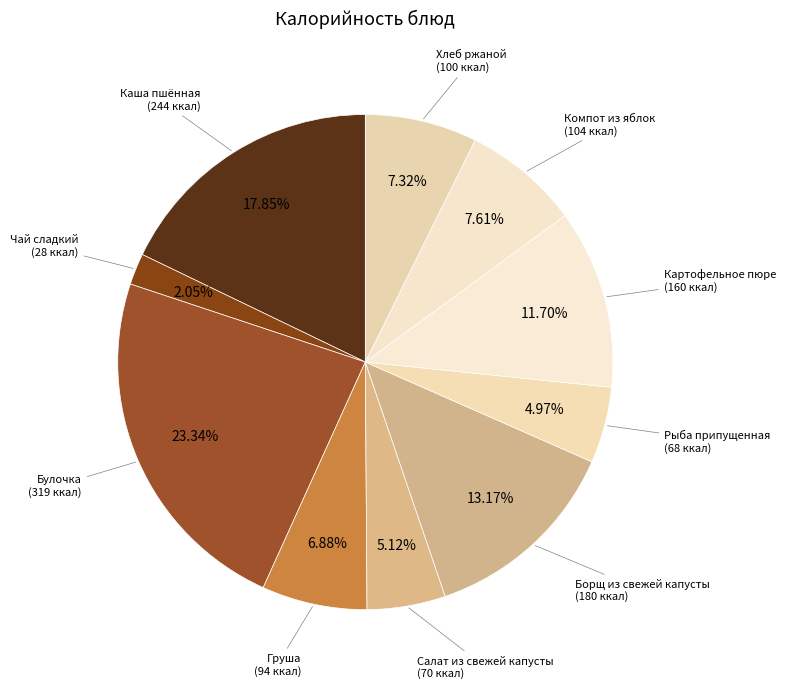

Count the number of slices in the pie.

10